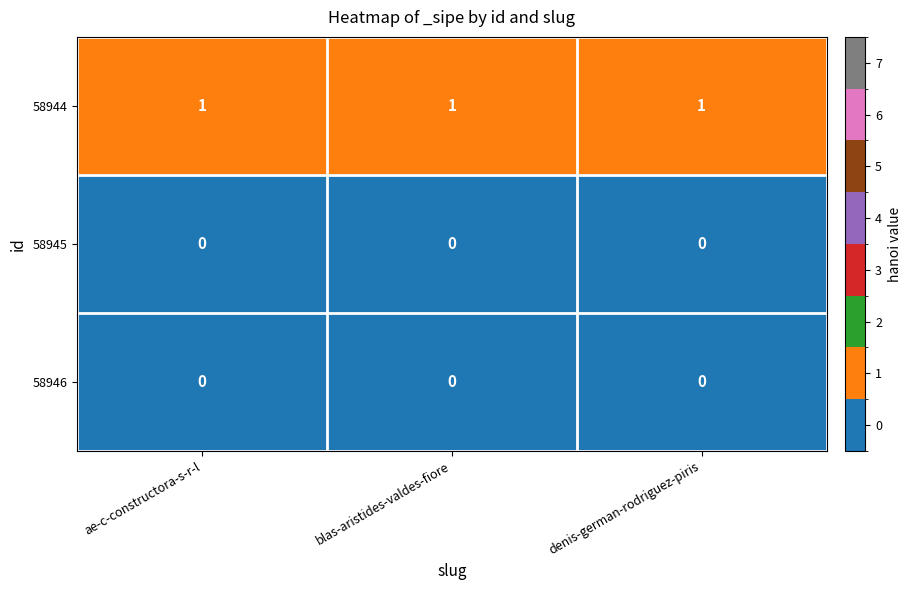

Which series has the largest total across all categories?

58944